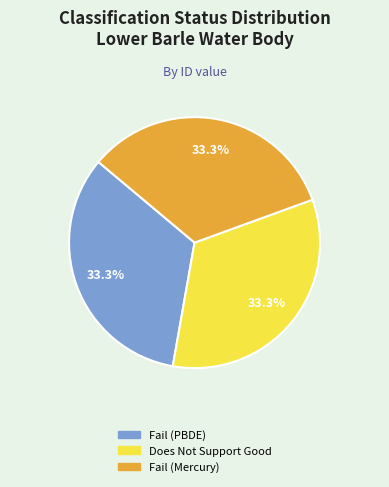

True or false: Does Not Support Good accounts for 33% of the total.

True